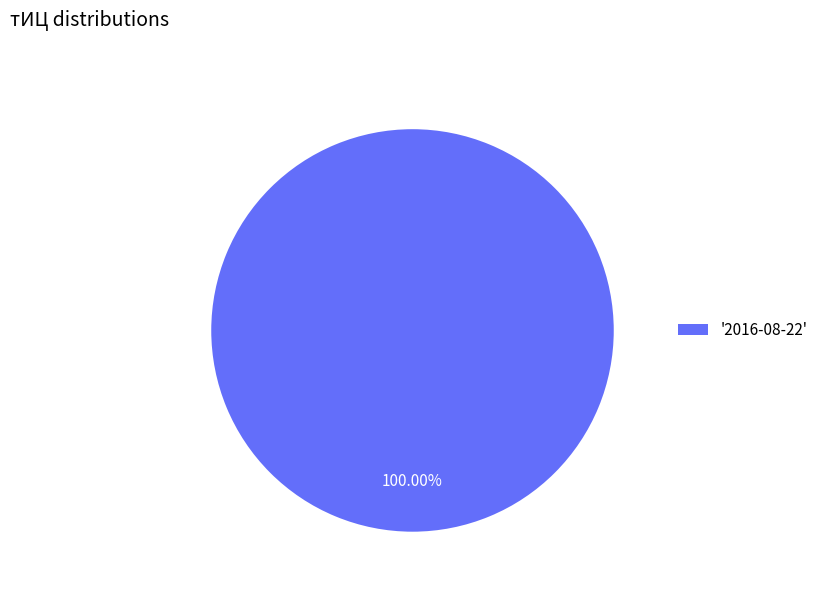

How many slices are in this pie chart?

1